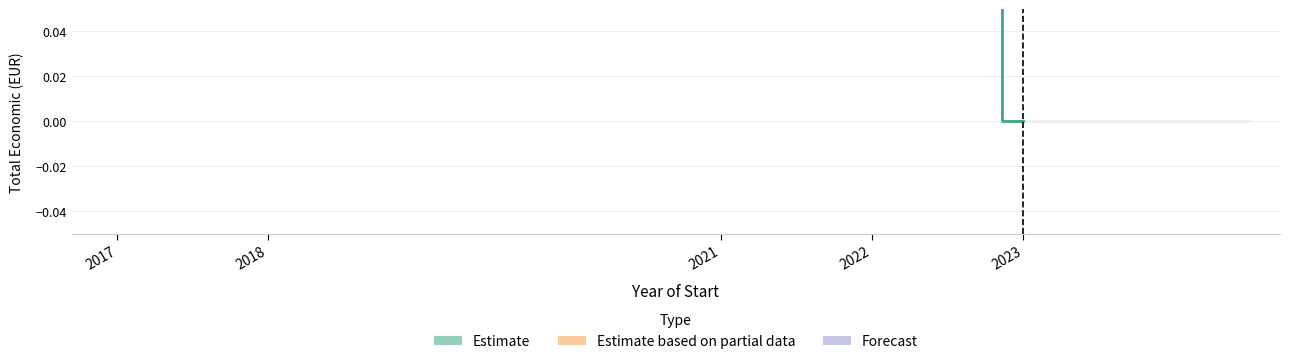

Which has a higher value, 2023 or 2022?

2022